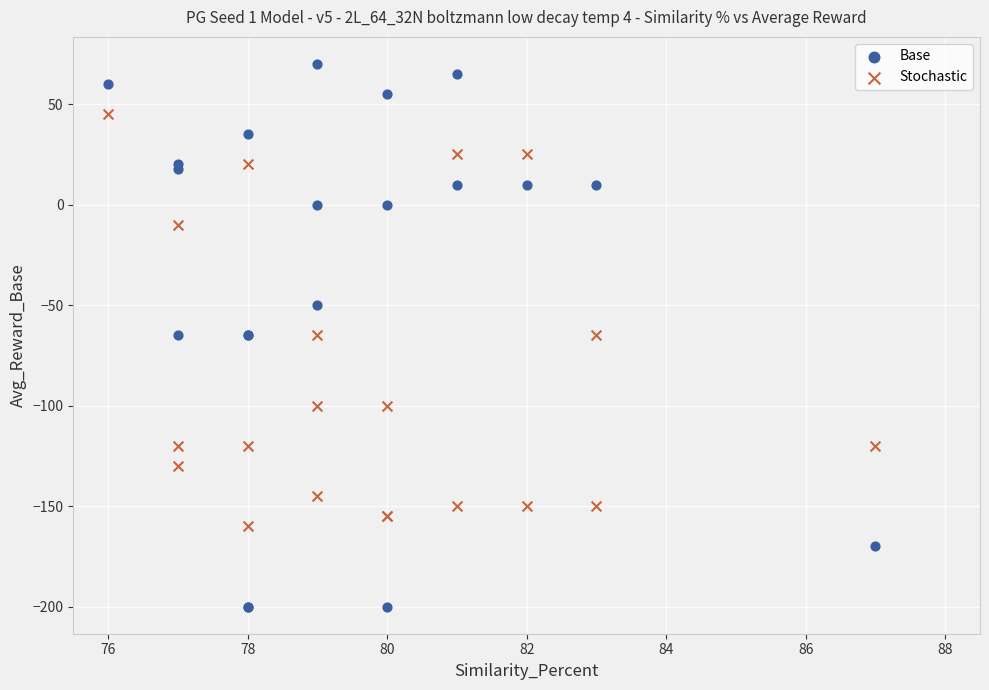

Which series reaches the minimum Y coordinate?

Base